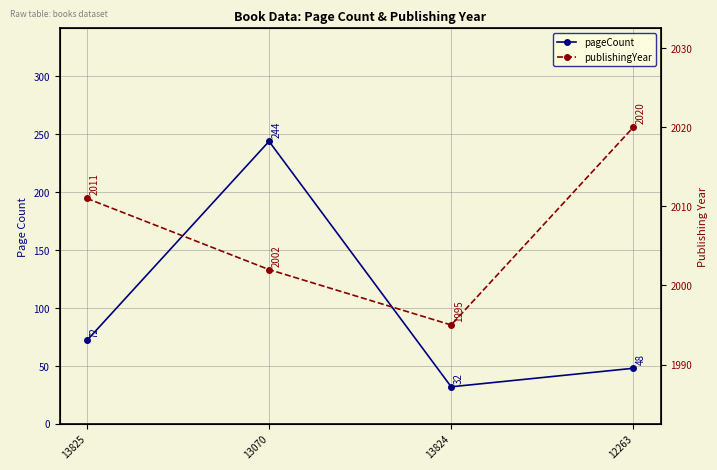

At 13824, list the series in order from largest to smallest.

publishingYear, pageCount